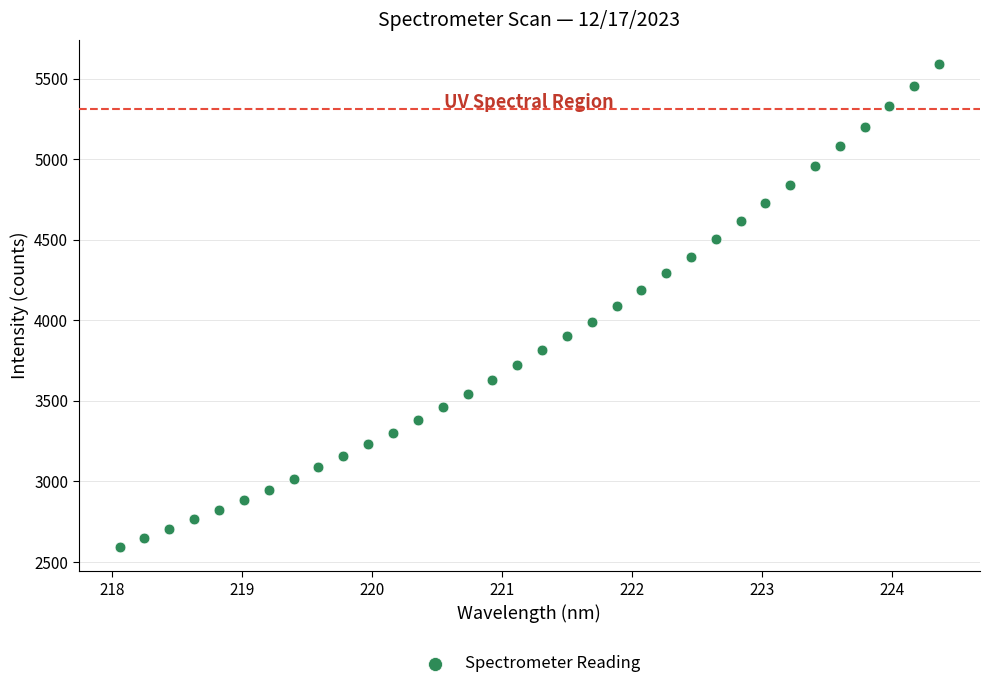

What is the range of X values (max minus min)?

6.3